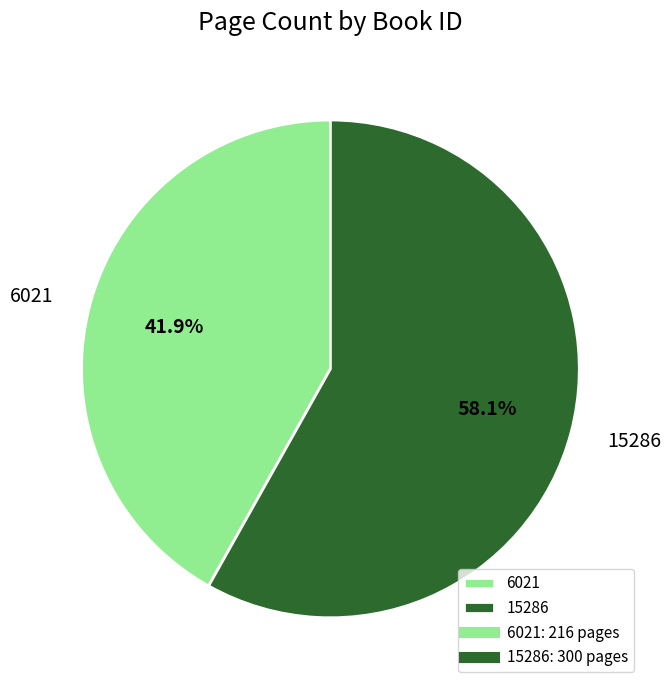

Which has a higher value, 6021 or 15286?

15286